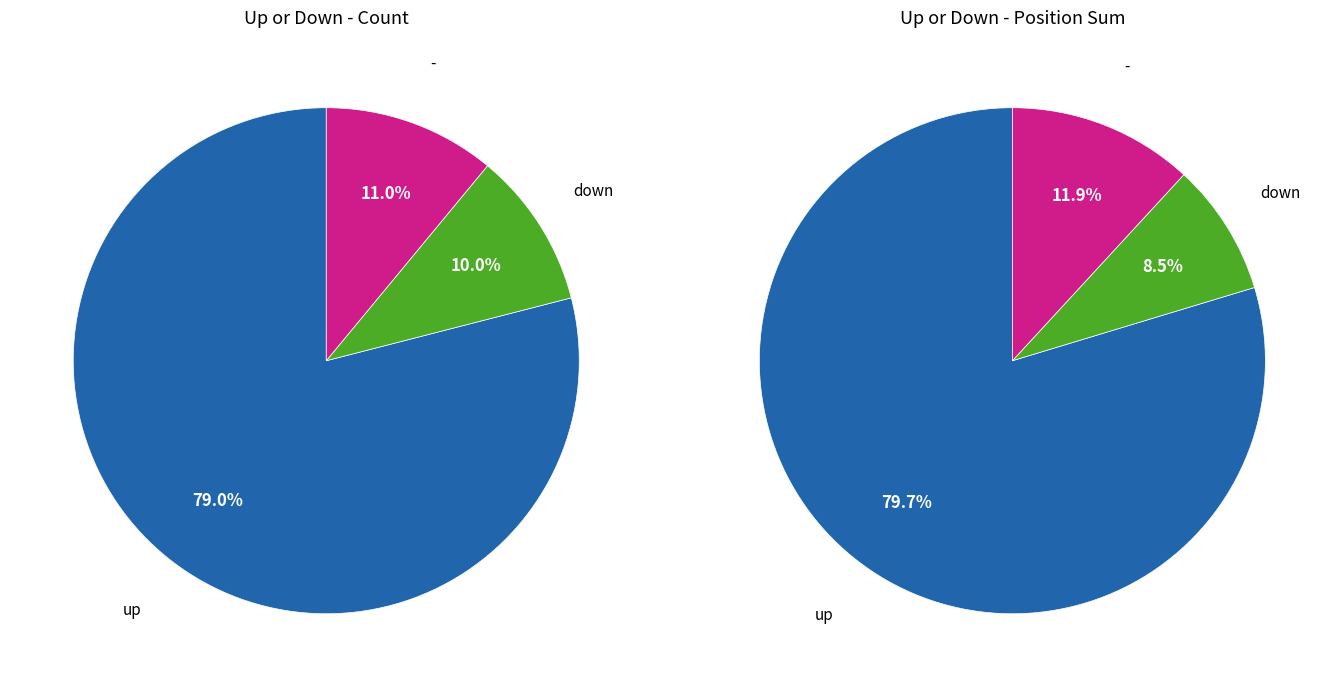

To the nearest percent, what is the difference between the - and up slice percentages?

68%